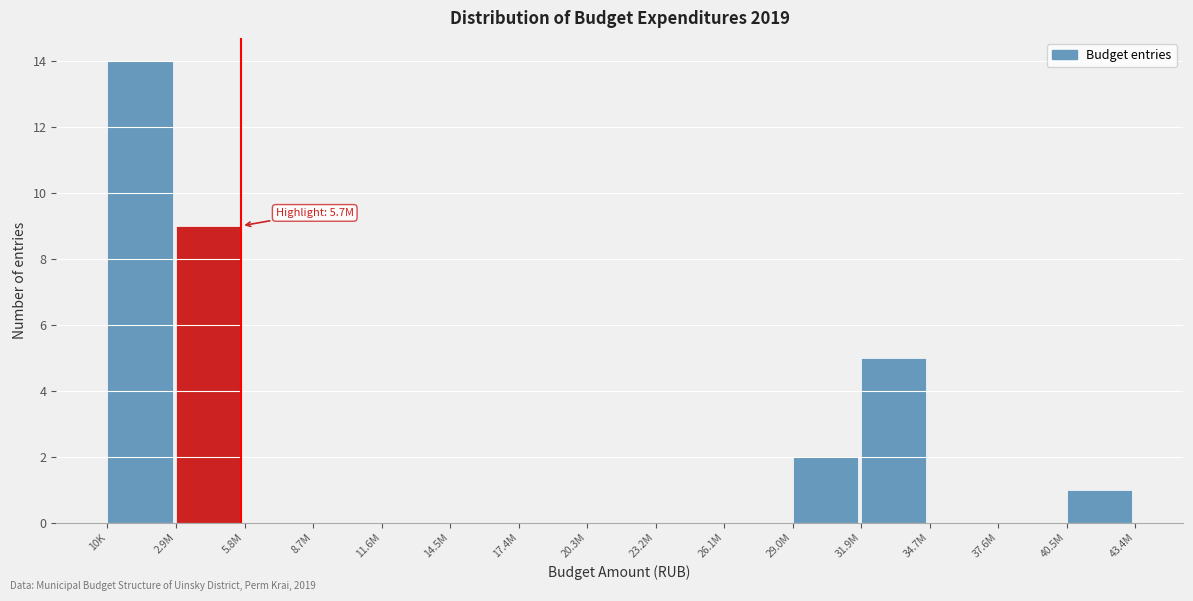

Reading left to right, list all the values displayed in this chart.

10K=14	2.9M=9	5.8M=0	8.7M=0	11.6M=0	14.5M=0	17.4M=0	20.3M=0	23.2M=0	26.1M=0	29.0M=2	31.9M=5	34.7M=0	37.6M=0	40.5M=1